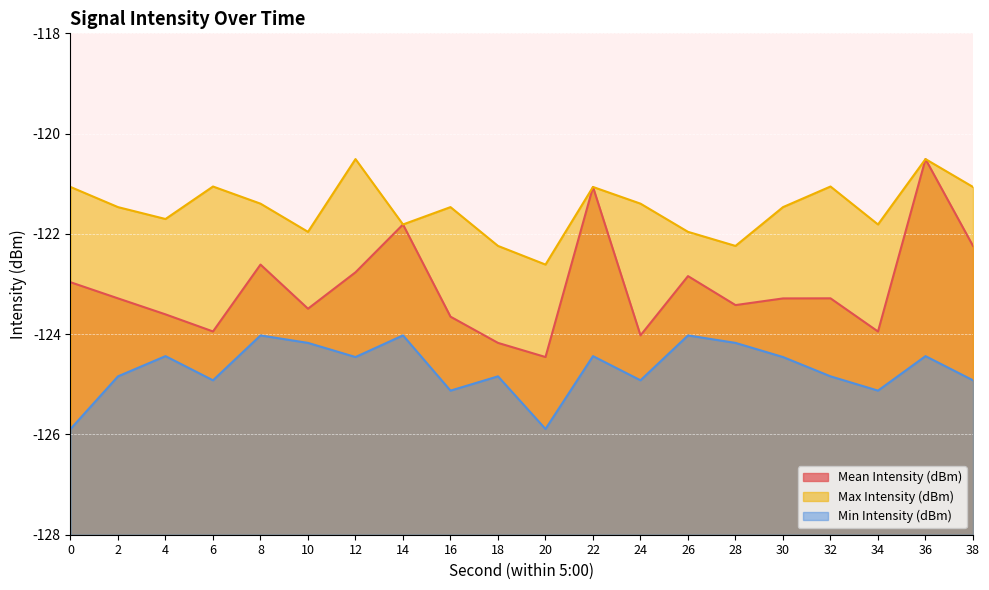

What is the total value across all series at 4?

-369.7